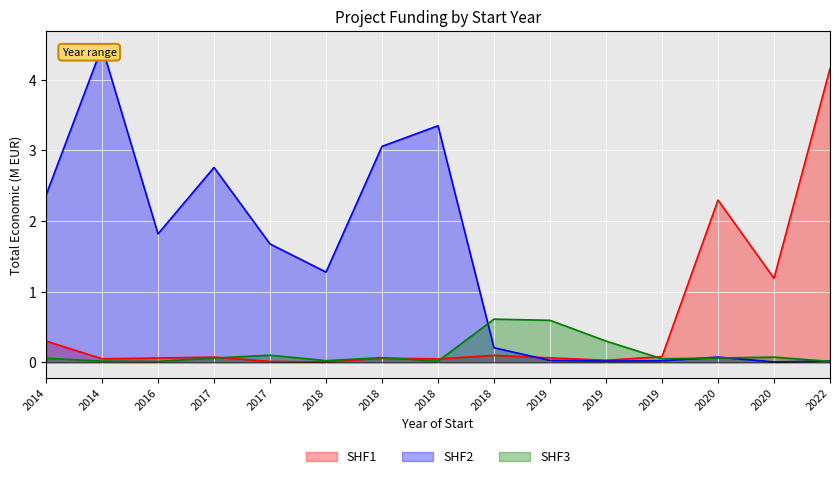

Reading right to left, what are all the values shown in this chart?

SHF1: 4.2	1.2	2.3	0.1	0.0	0.1	0.1	0.0	0.1	0.0	0.0	0.1	0.1	0.0	0.3
SHF2: 0.0	0.0	0.1	0.0	0.0	0.0	0.2	3.3	3.1	1.3	1.7	2.8	1.8	4.5	2.4
SHF3: 0.0	0.1	0.1	0.0	0.3	0.6	0.6	0.0	0.1	0.0	0.1	0.1	0.0	0.0	0.1